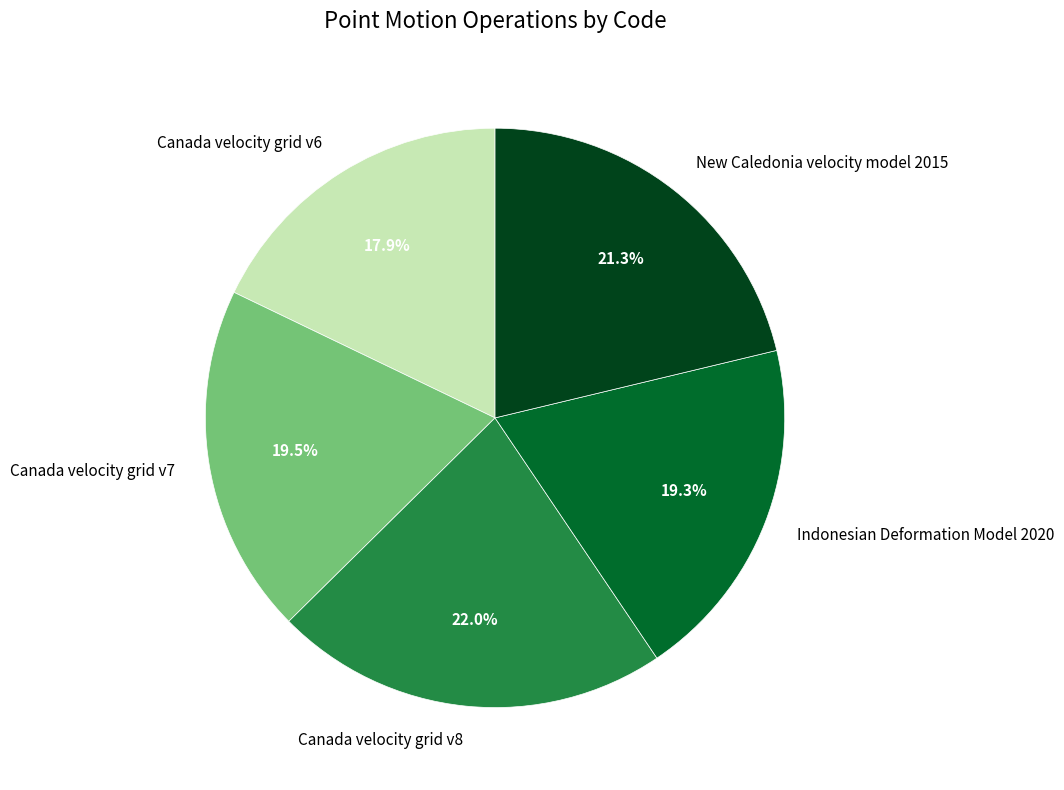

What percentage is NOT represented by New Caledonia velocity model 2015?

78.7%